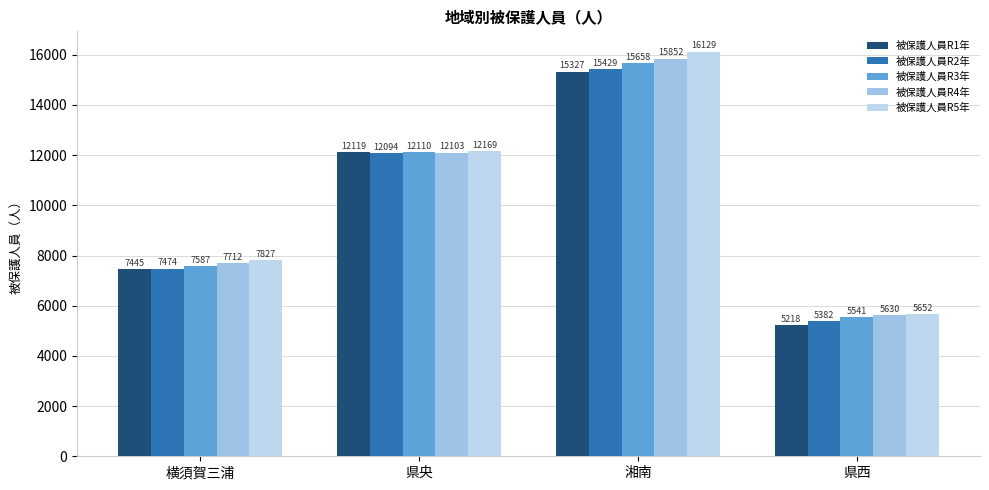

Between 湘南 and 県西, which is larger?

湘南